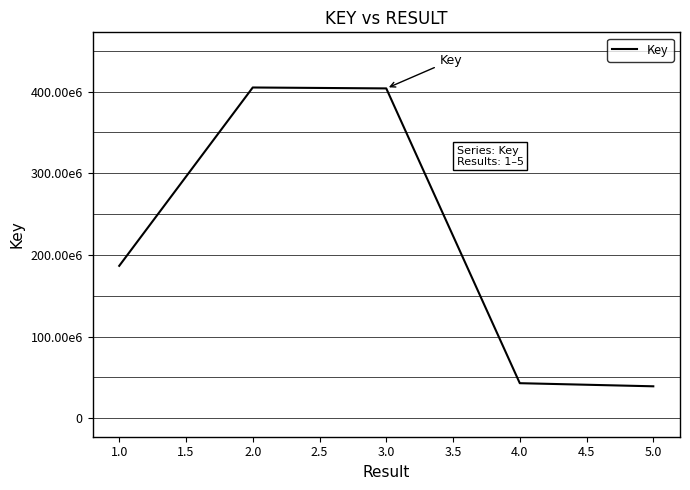

Does the chart display data point markers on the line(s)?

No